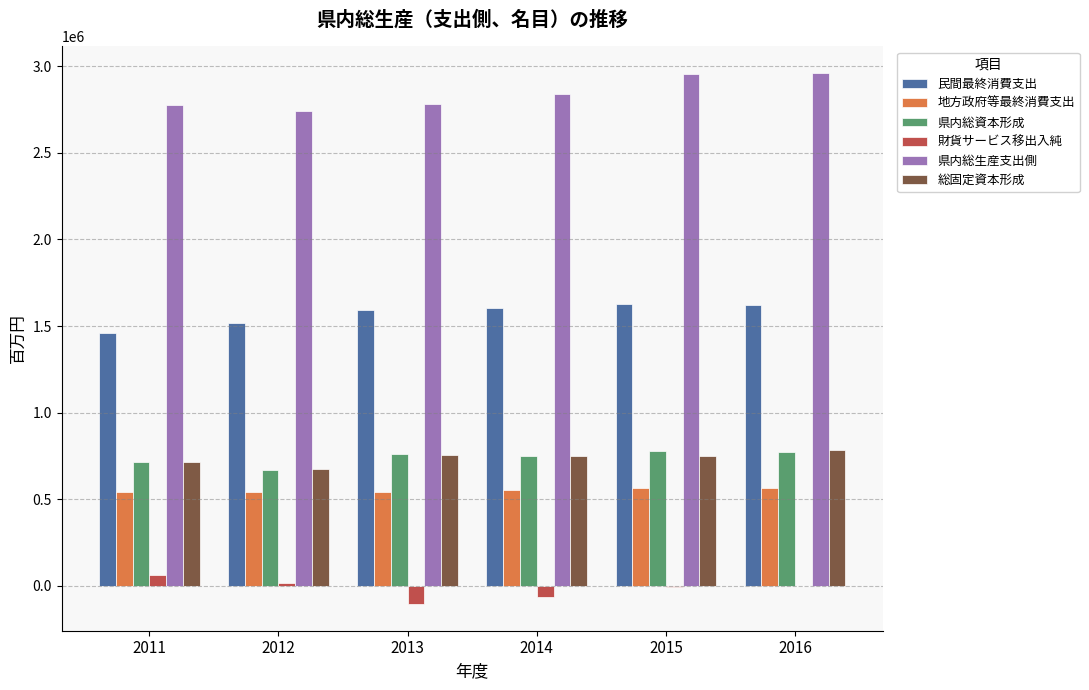

What are all the series names shown in the legend?

民間最終消費支出, 地方政府等最終消費支出, 県内総資本形成, 財貨サービス移出入純, 県内総生産支出側, 総固定資本形成